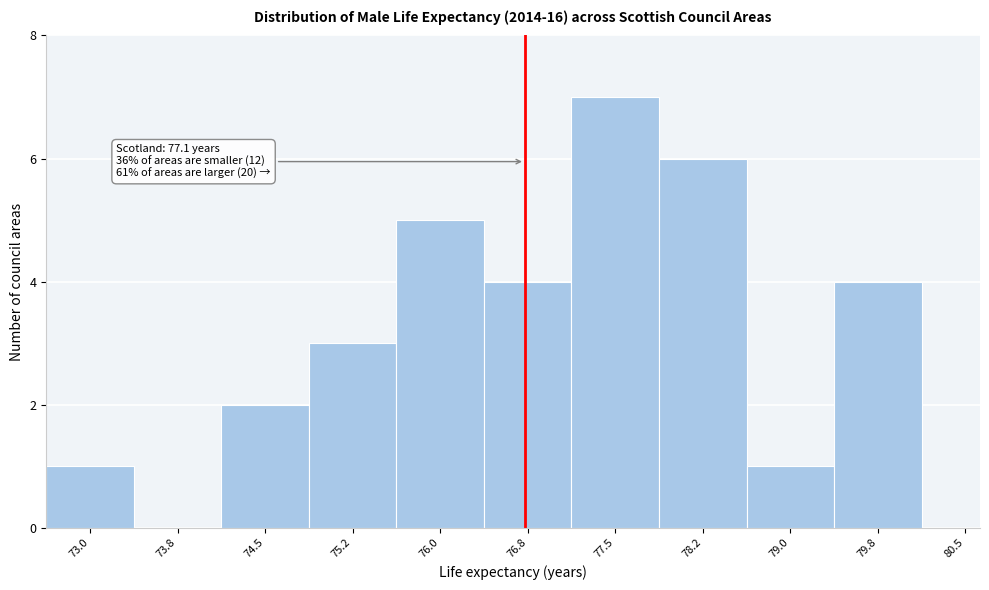

Reading right to left, list all the values displayed in this chart.

80.5=0	79.8=4	79.0=1	78.2=6	77.5=7	76.8=4	76.0=5	75.2=3	74.5=2	73.8=0	73.0=1